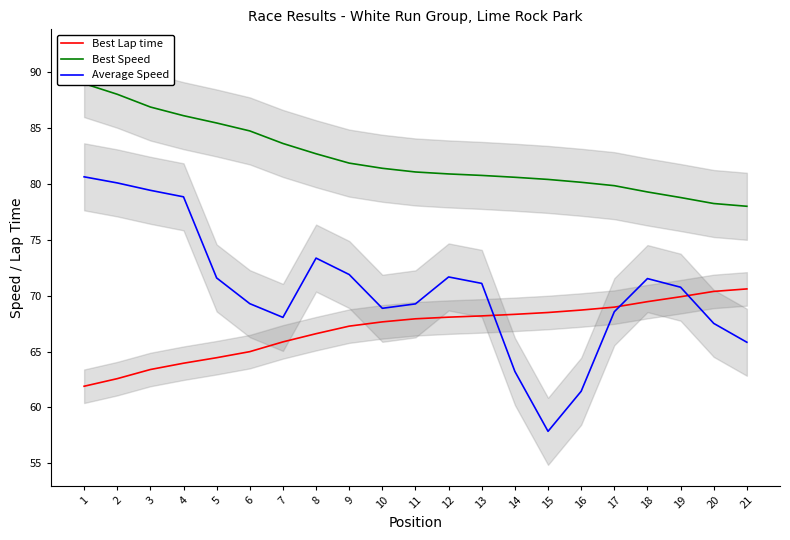

Reading left to right, list all the values displayed in this chart.

Best Lap time: 61.9	62.6	63.4	64.0	64.5	65.0	65.9	66.6	67.3	67.7	67.9	68.1	68.2	68.3	68.5	68.7	69.0	69.5	69.9	70.4	70.6
Best Speed: 89.0	88.0	86.9	86.1	85.5	84.8	83.6	82.7	81.9	81.4	81.1	80.9	80.8	80.6	80.4	80.2	79.9	79.3	78.8	78.3	78.0
Average Speed: 80.6	80.1	79.4	78.9	71.6	69.3	68.1	73.4	71.9	68.9	69.3	71.7	71.1	63.2	57.9	61.5	68.6	71.5	70.8	67.5	65.8